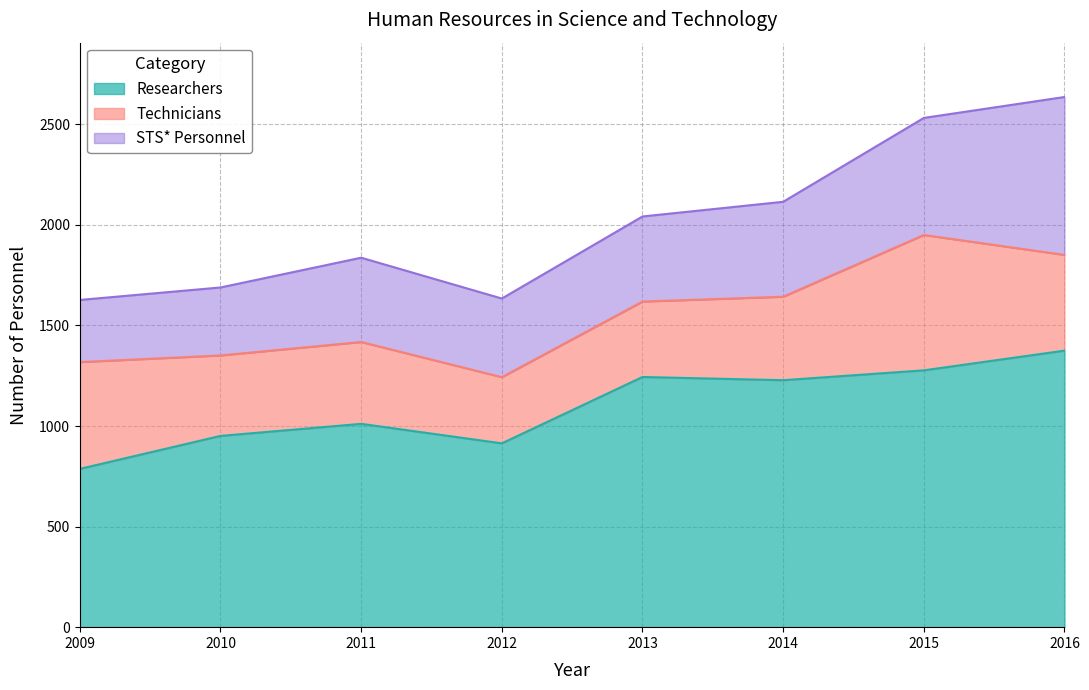

At which category is the sum across all series the highest?

2016